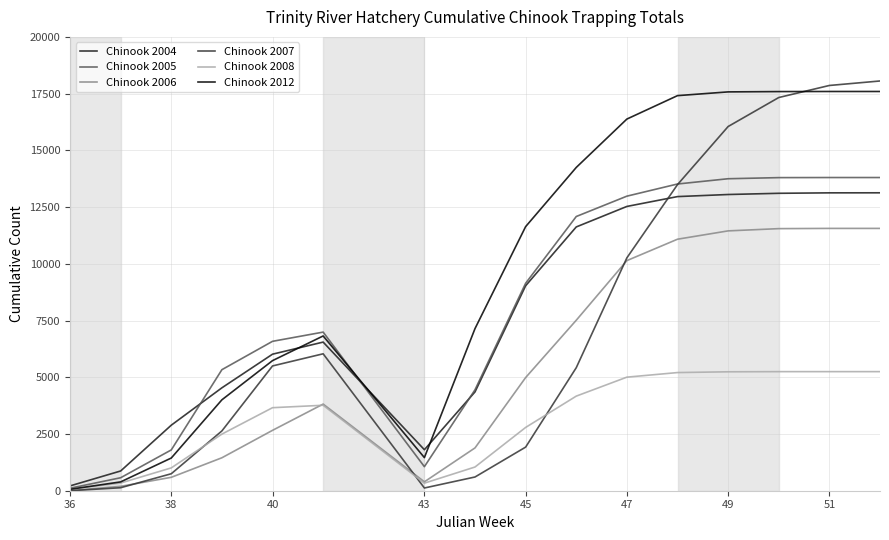

Which series has the widest spread of values?

Chinook 2007